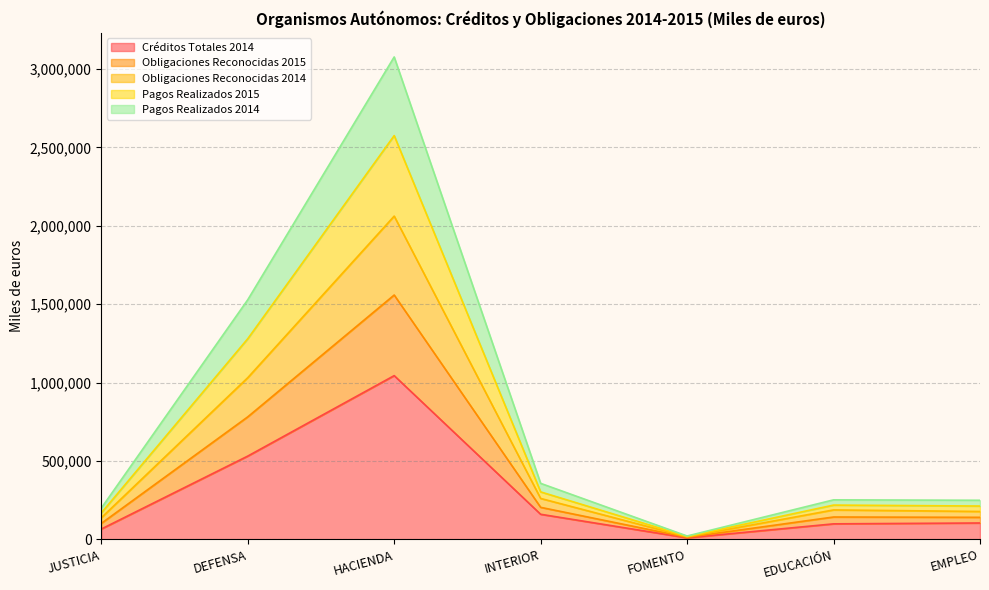

What is the label of the 7th point from the left?

EMPLEO